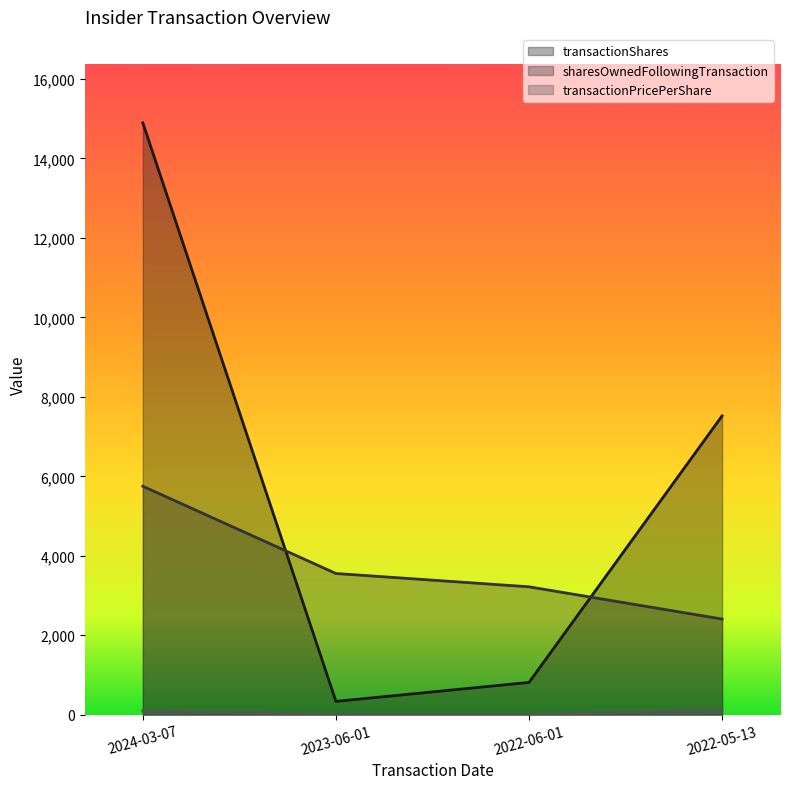

What is the sum of the sharesOwnedFollowingTransaction values at 2022-05-13 and 2024-03-07?

8157.0